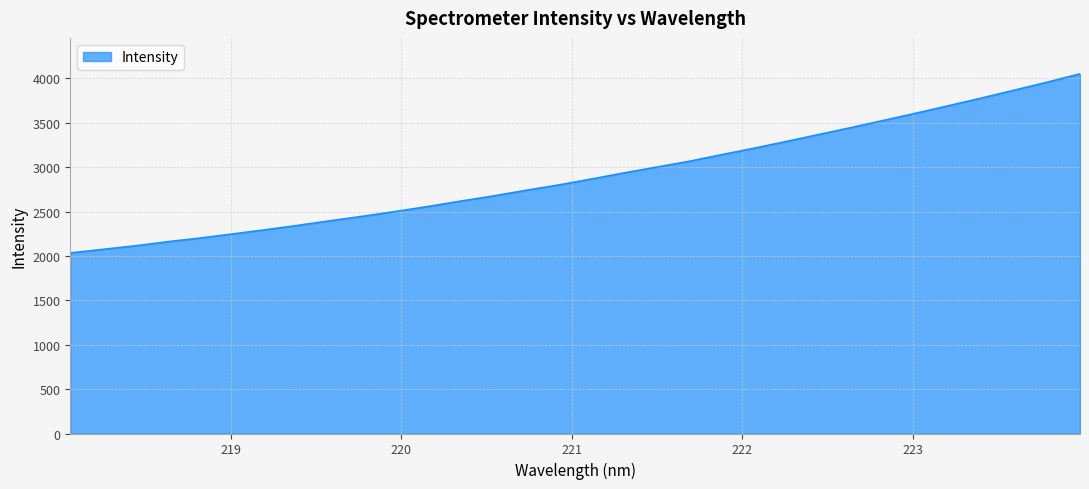

What is the difference between the maximum and minimum values?

2017.7